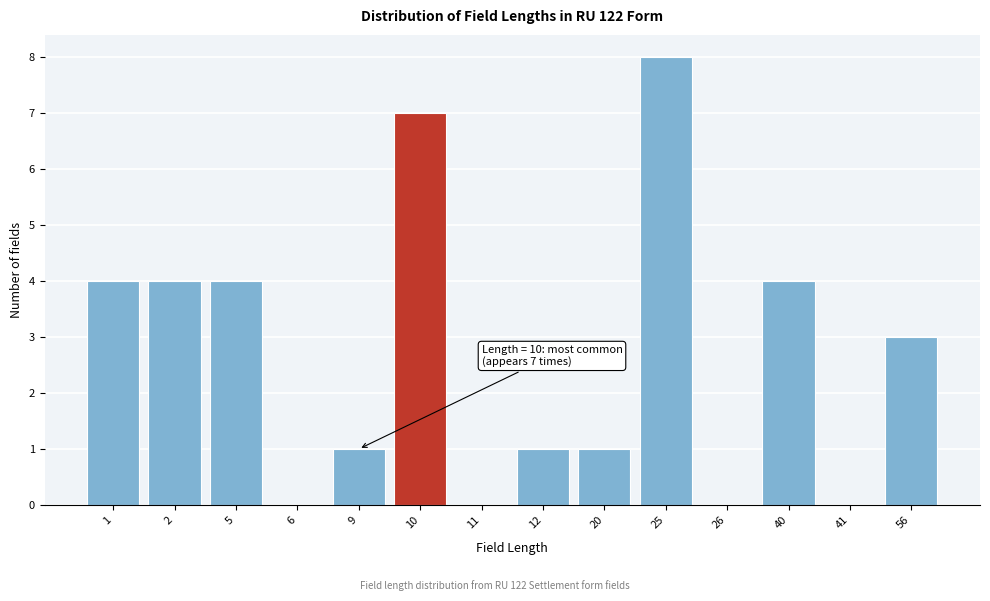

Reading left to right, transcribe all the data shown in this chart.

1=4	2=4	5=4	6=0	9=1	10=7	11=0	12=1	20=1	25=8	26=0	40=4	41=0	56=3